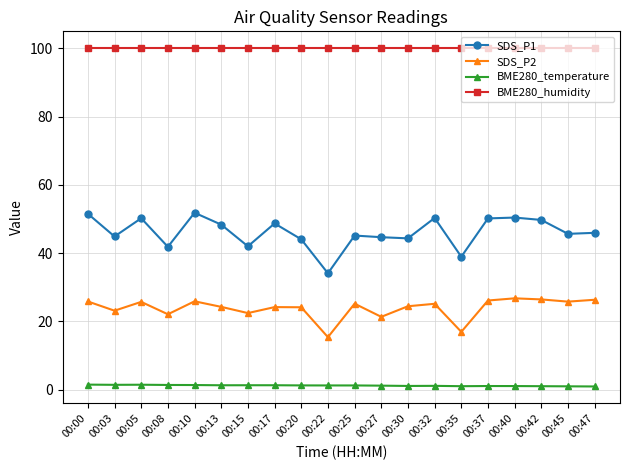

What is the sum of the BME280_temperature values at 00:37 and 00:32?

2.2